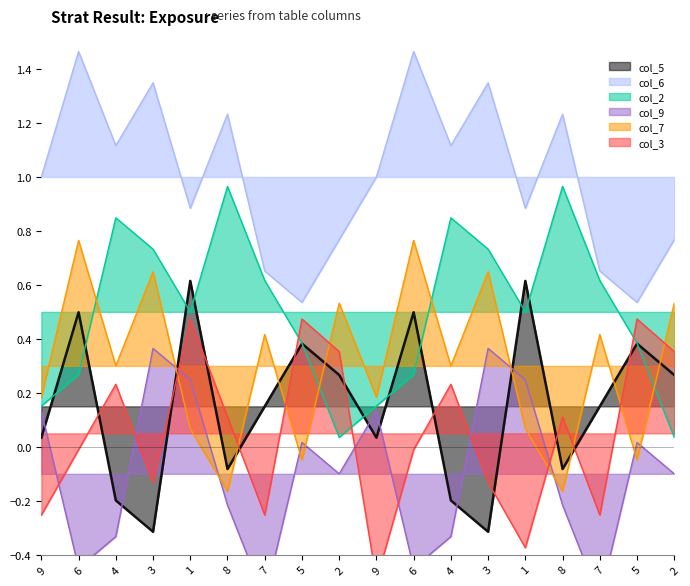

Which series has the largest total across all categories?

col_6